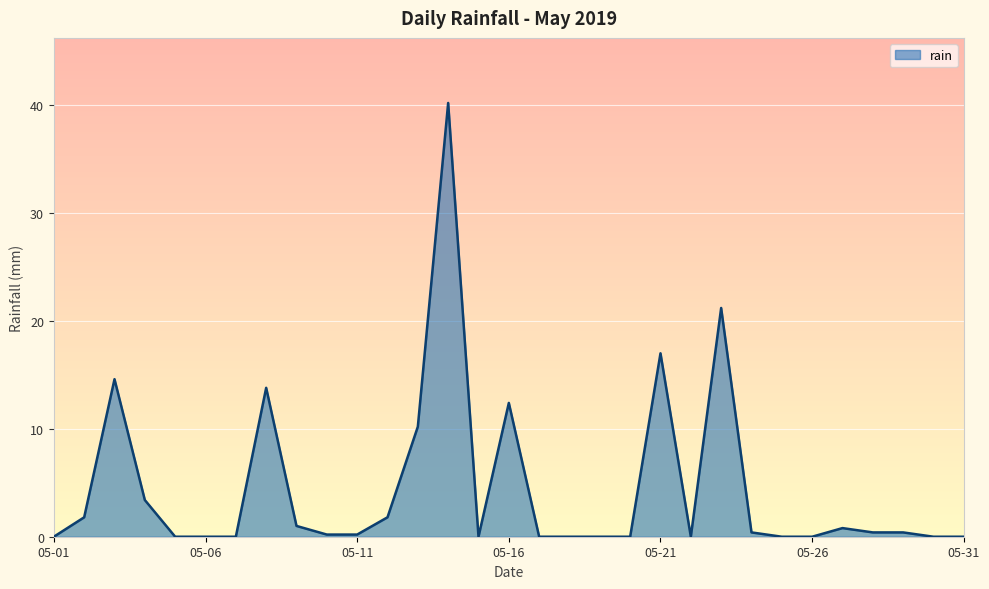

Does the chart have visible grid lines?

Yes